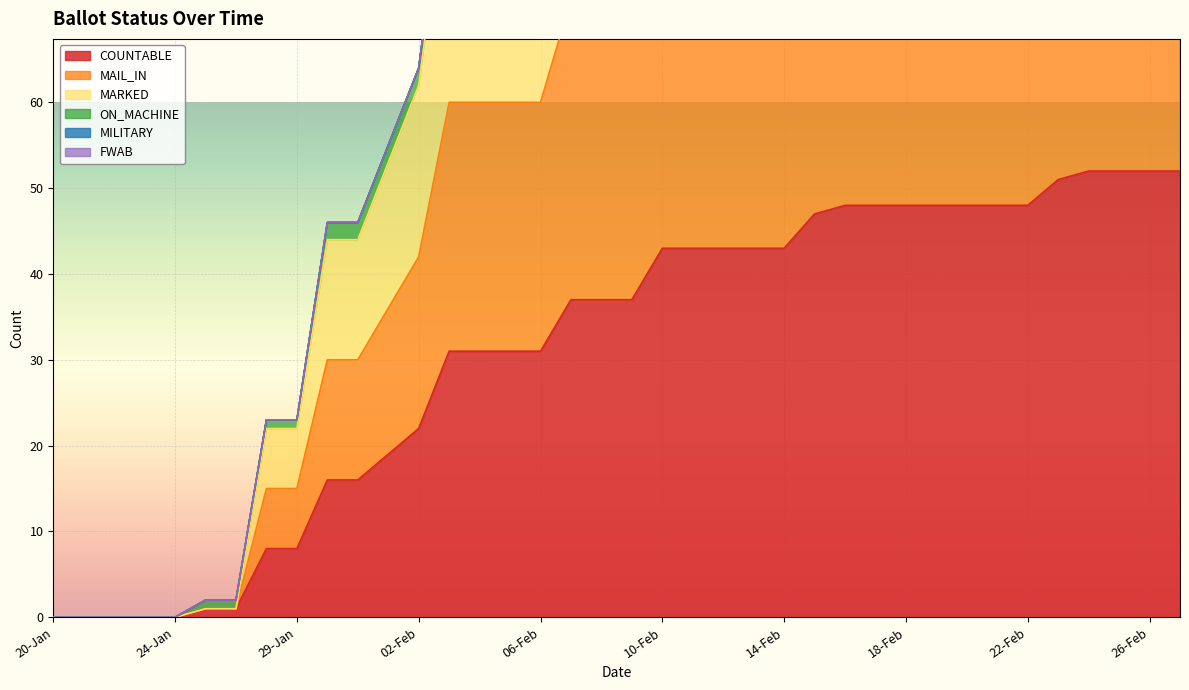

What is the value of the COUNTABLE point at the 10th from the left?

16